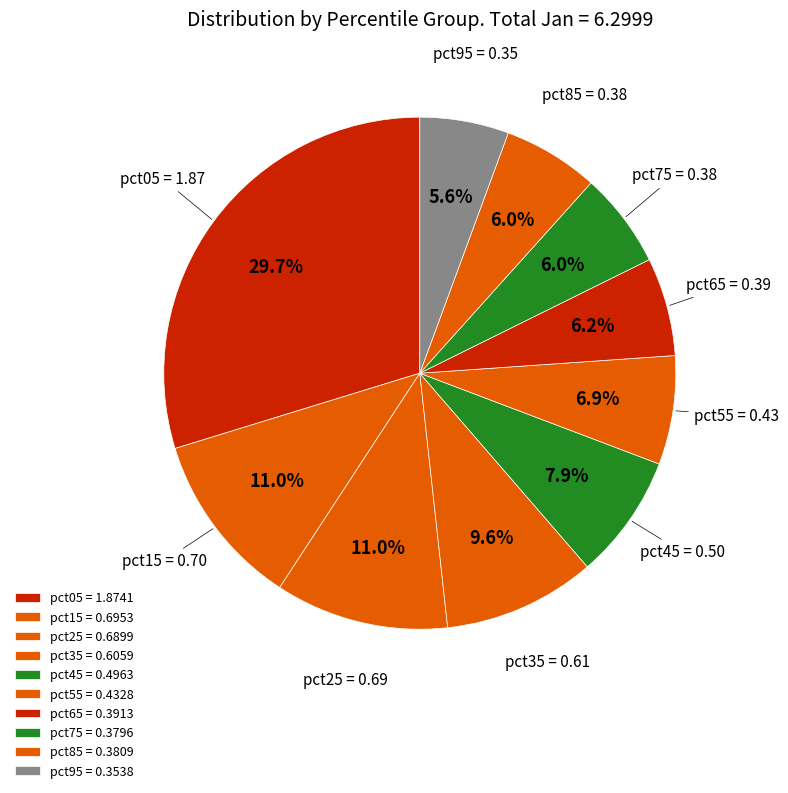

To the nearest percent, what is the combined percentage of pct05 and pct85?

36%